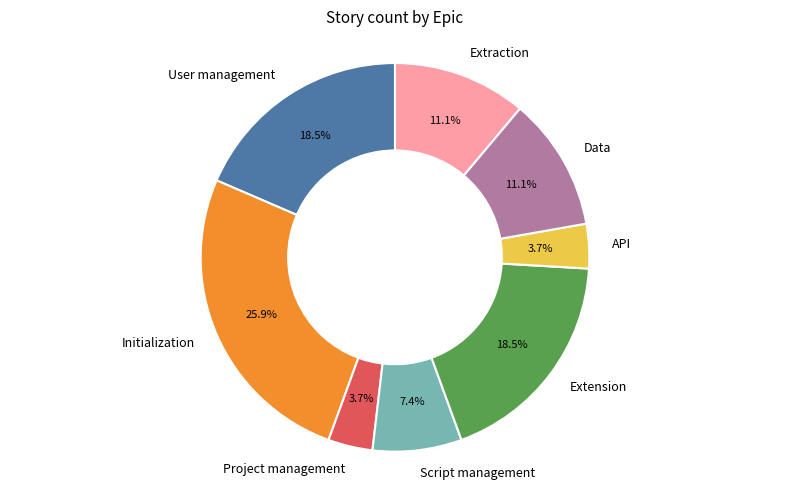

Which category has the biggest portion of the pie?

Initialization